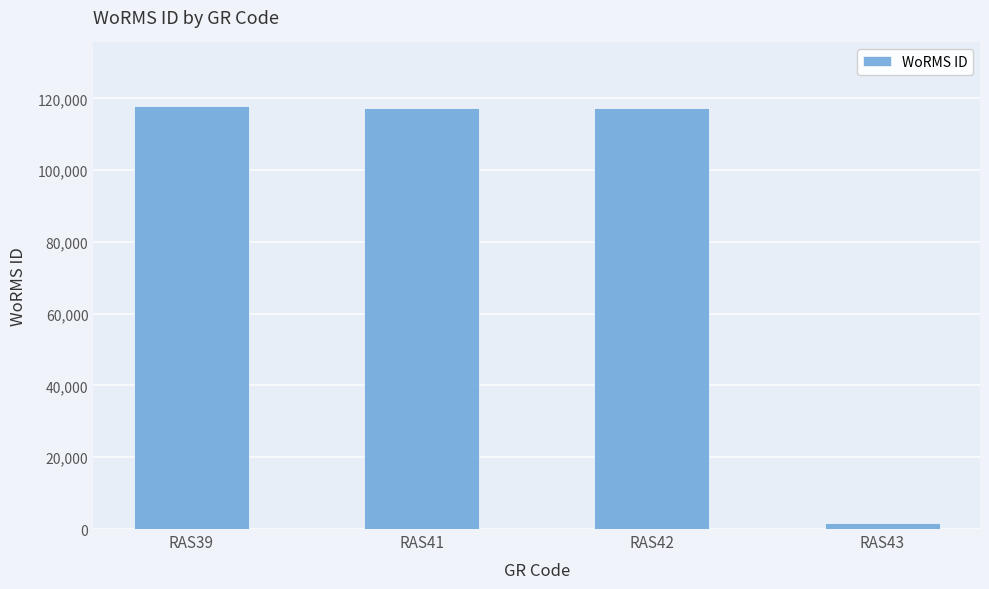

Which label corresponds to the smallest value in the chart?

RAS43